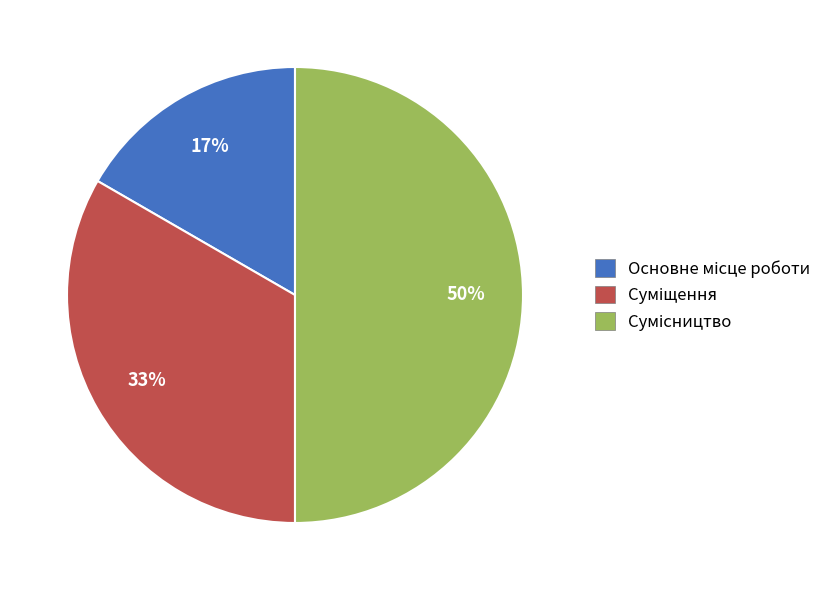

To the nearest percent, what is the difference between the largest and smallest slice percentages?

33%